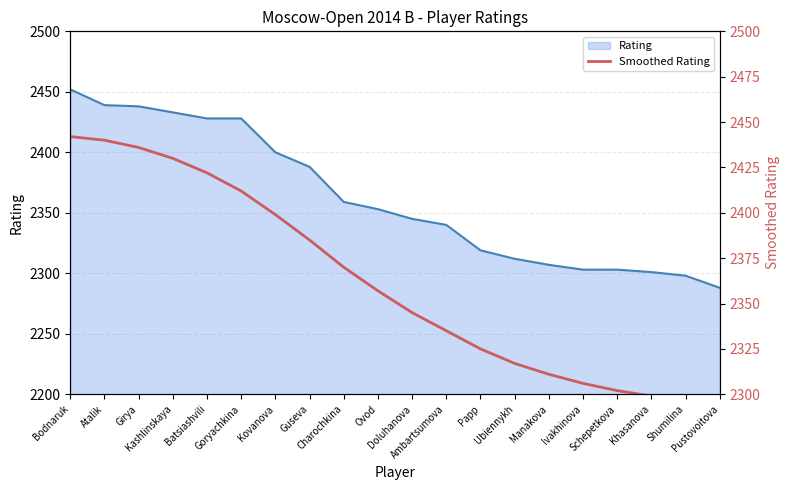

What is the label of the 19th point from the left?

Shumilina